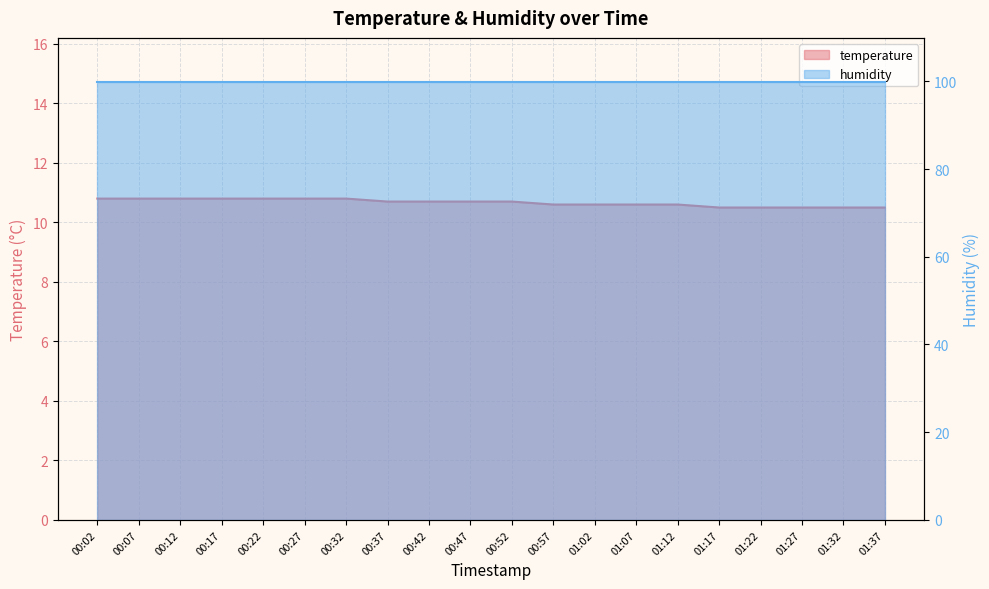

What is the difference between the second highest and minimum values?

0.3